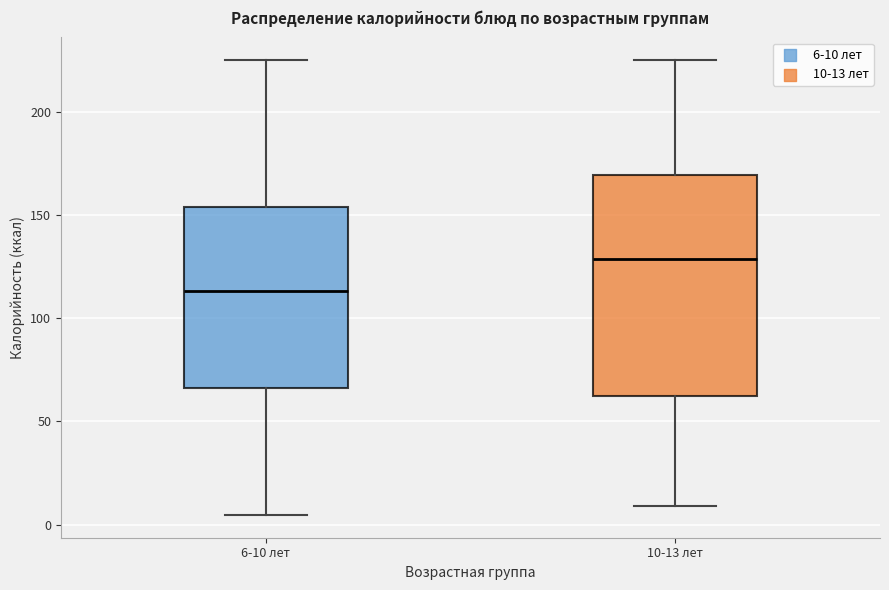

Where does the lower whisker of the box for 6-10 лет end on the y-axis? The values are not printed on the chart, so give them approximately, as read against the axis.

5